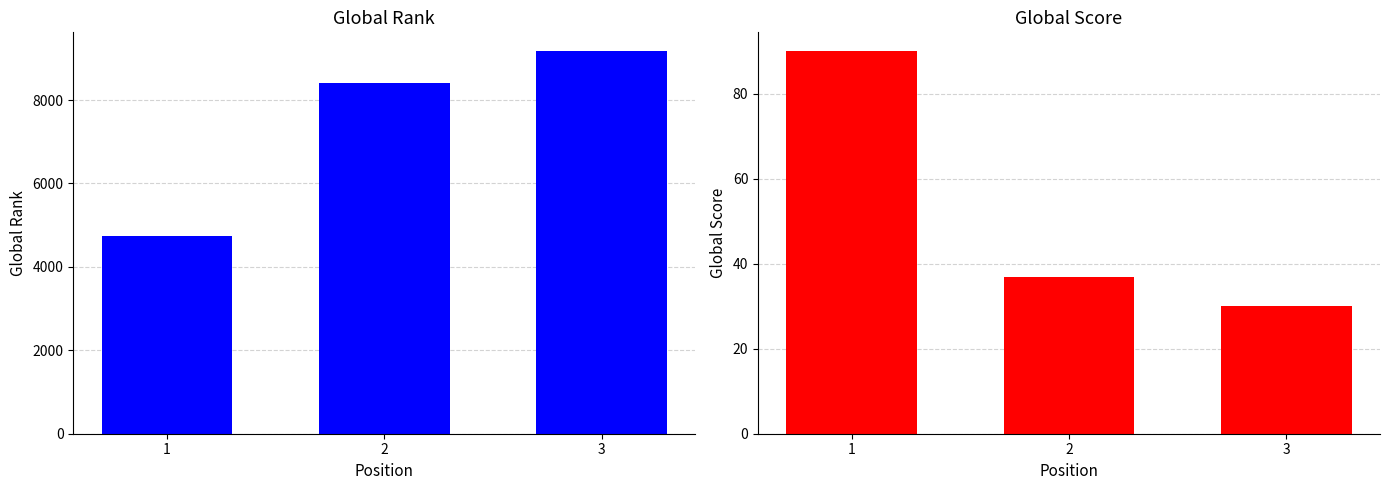

How many bars are there in total?

6